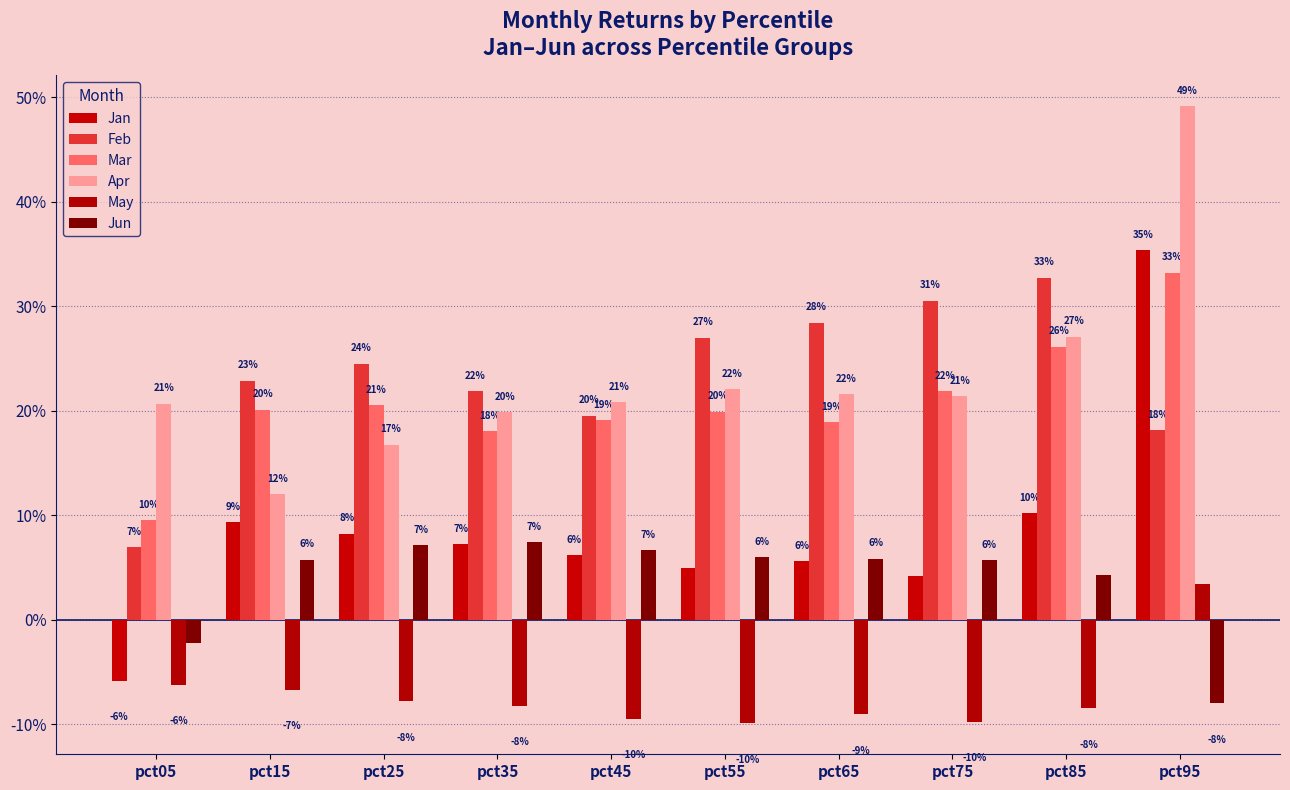

Which series has the largest total across all categories?

Feb